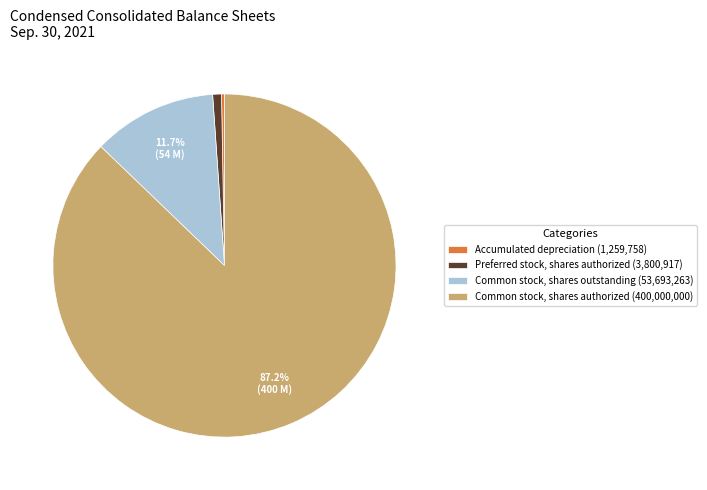

What percentage is the Preferred stock, shares authorized slice, to the nearest percent?

1%